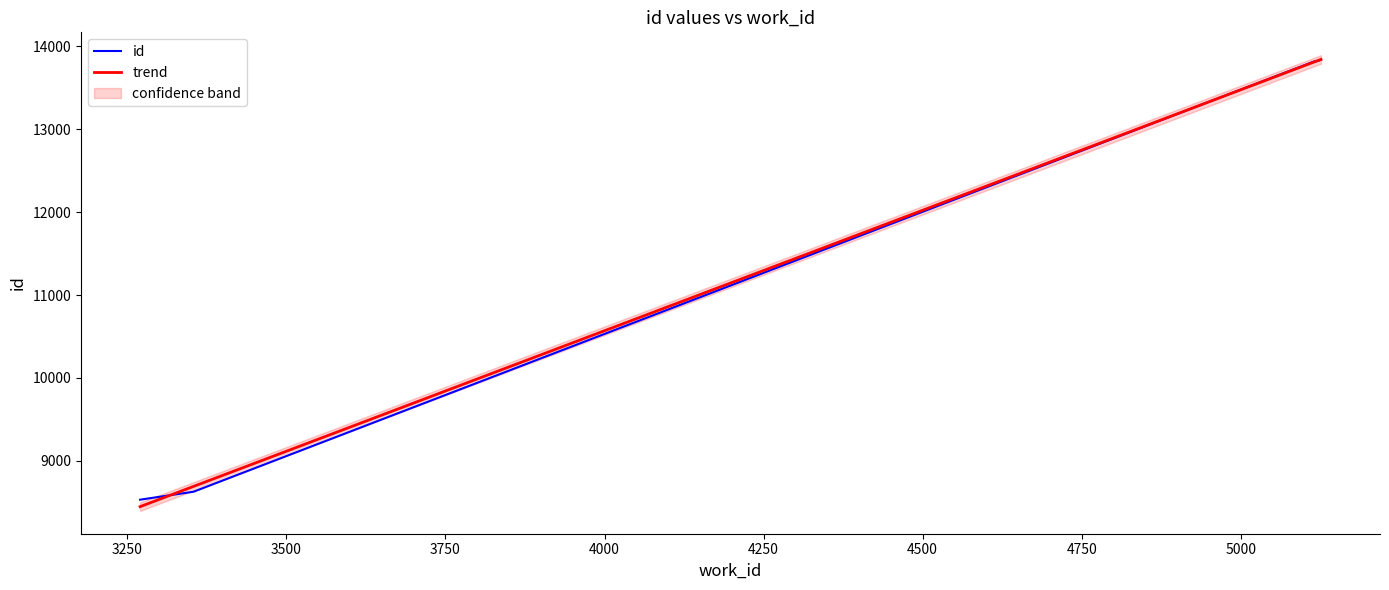

True or false: id has more than 1 points higher than both neighbors.

False